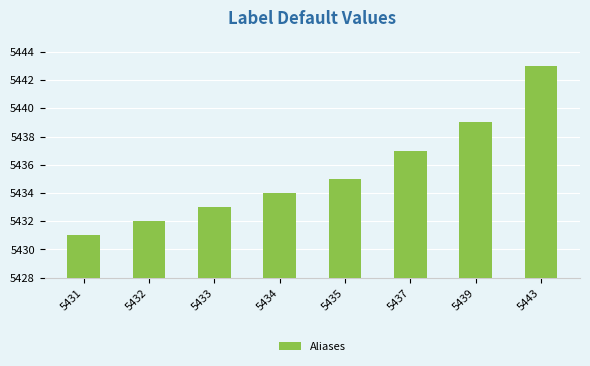

List the labels in order of value, largest first.

5443, 5439, 5437, 5435, 5434, 5433, 5432, 5431